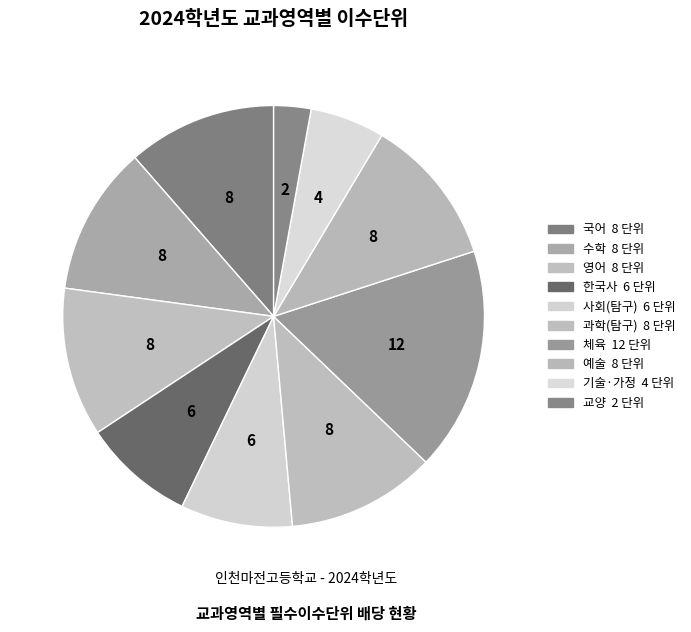

How many segments does this pie chart have?

10